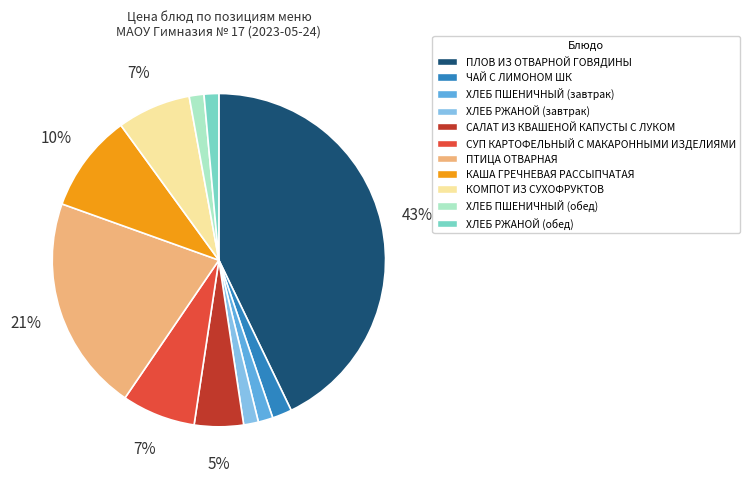

Is the sum of ХЛЕБ ПШЕНИЧНЫЙ (завтрак) and САЛАТ ИЗ КВАШЕНОЙ КАПУСТЫ С ЛУКОМ greater than half?

No